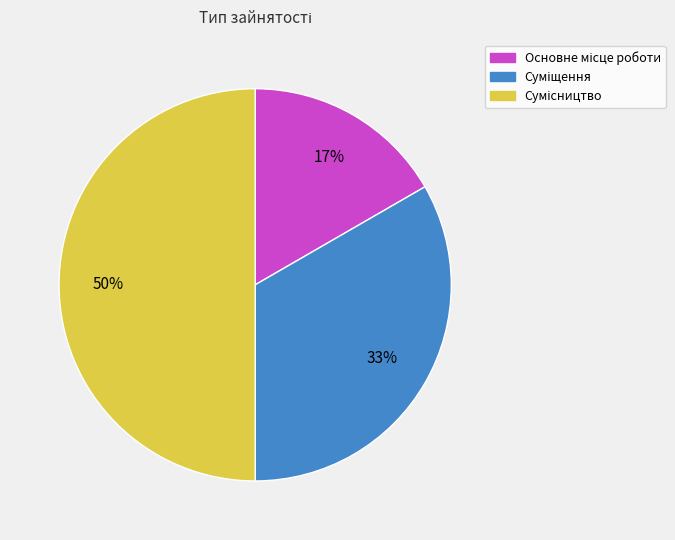

To the nearest percent, what is the average slice percentage?

33%